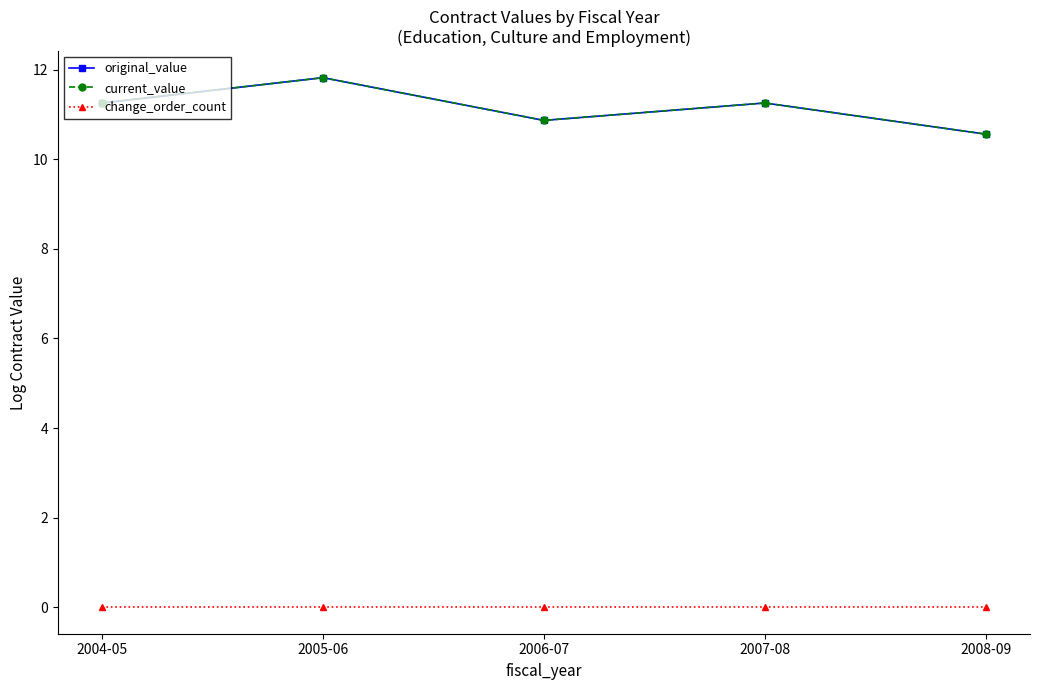

Does the chart have visible grid lines?

No